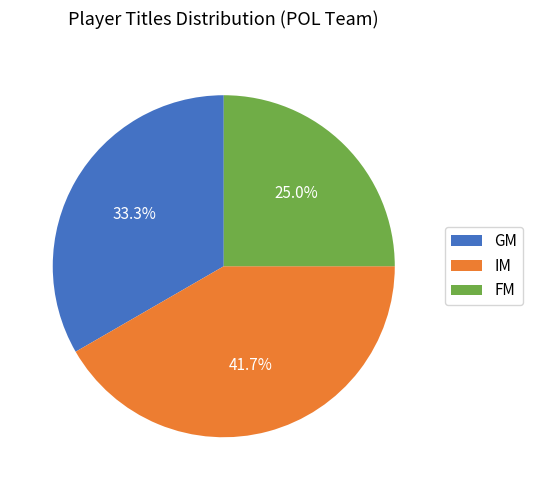

What is the total percentage of IM and FM?

66.7%